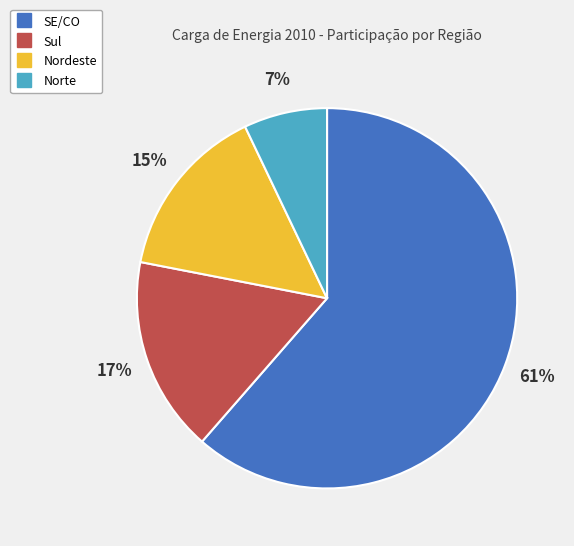

How many slices are in this pie chart?

4